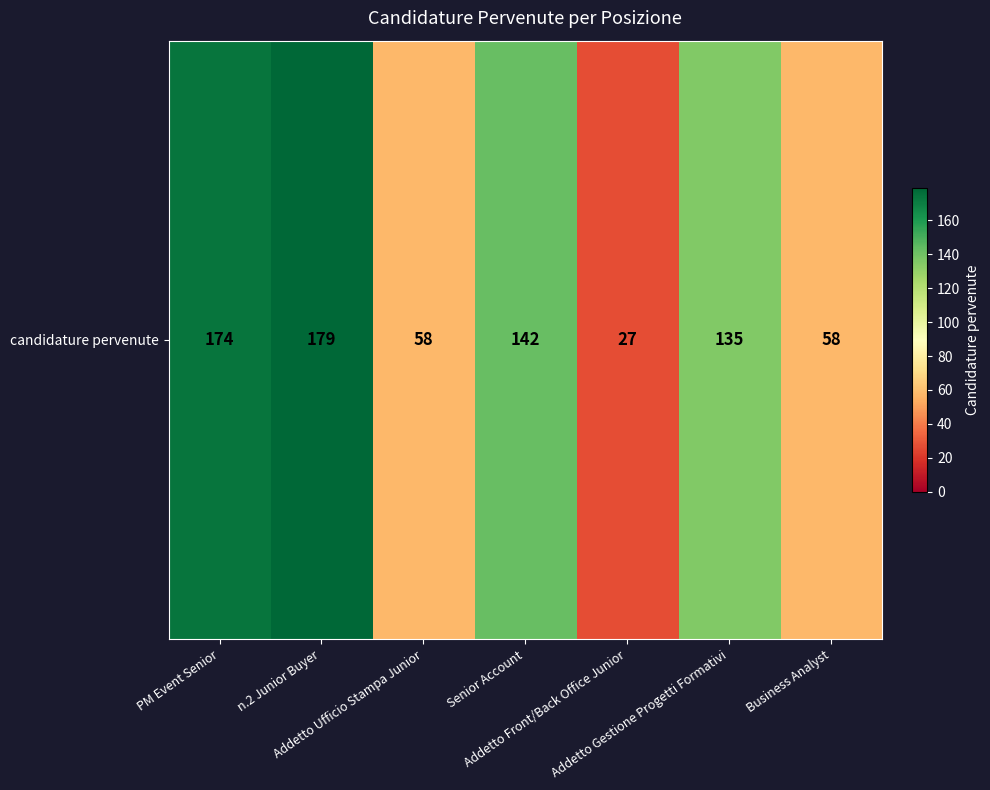

Reading right to left, what are all the values shown in this chart?

58	135	27	142	58	179	174